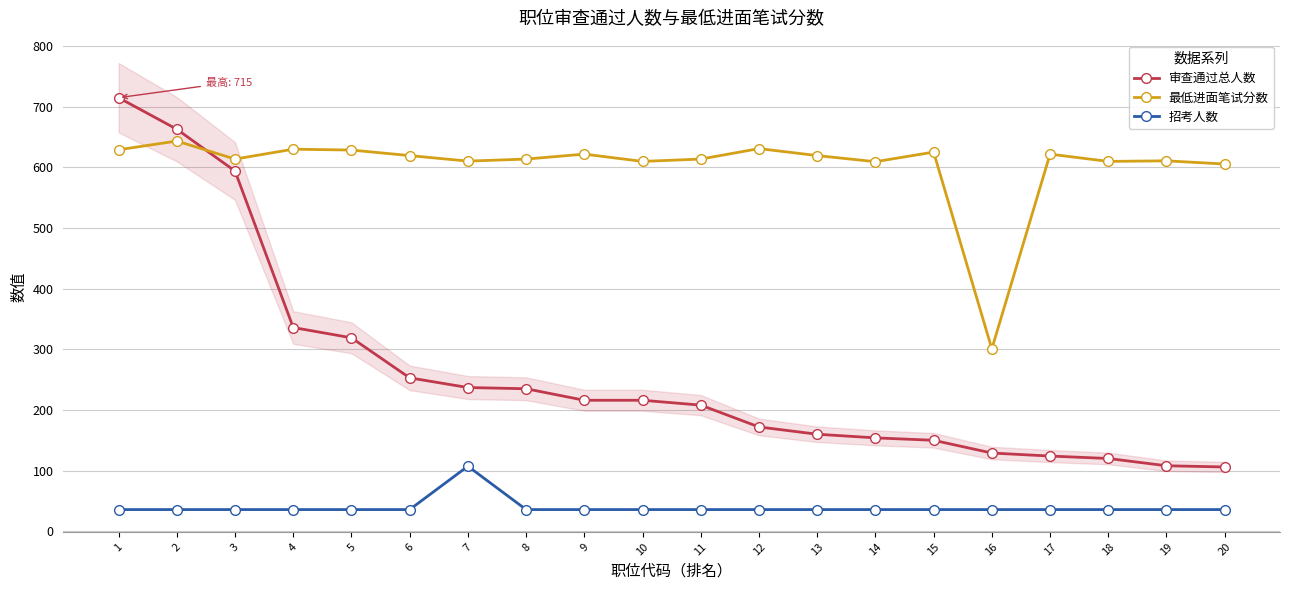

How many distinct data groups are displayed?

3